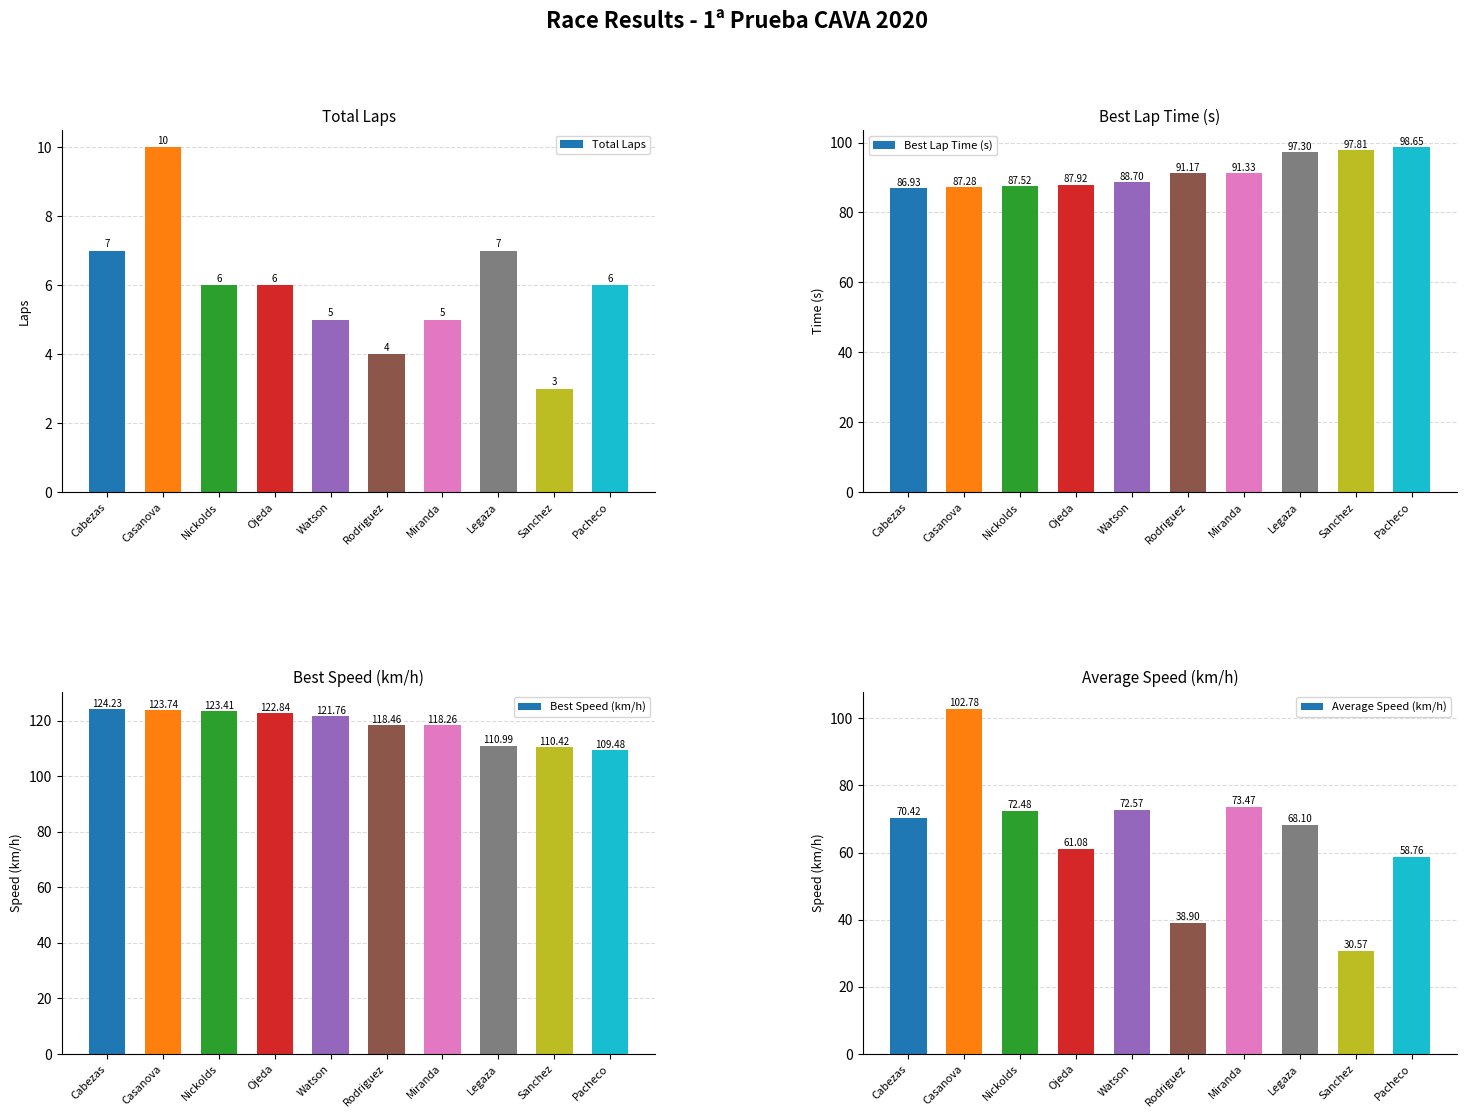

What is the label of the 5th bar from the right?

Rodriguez